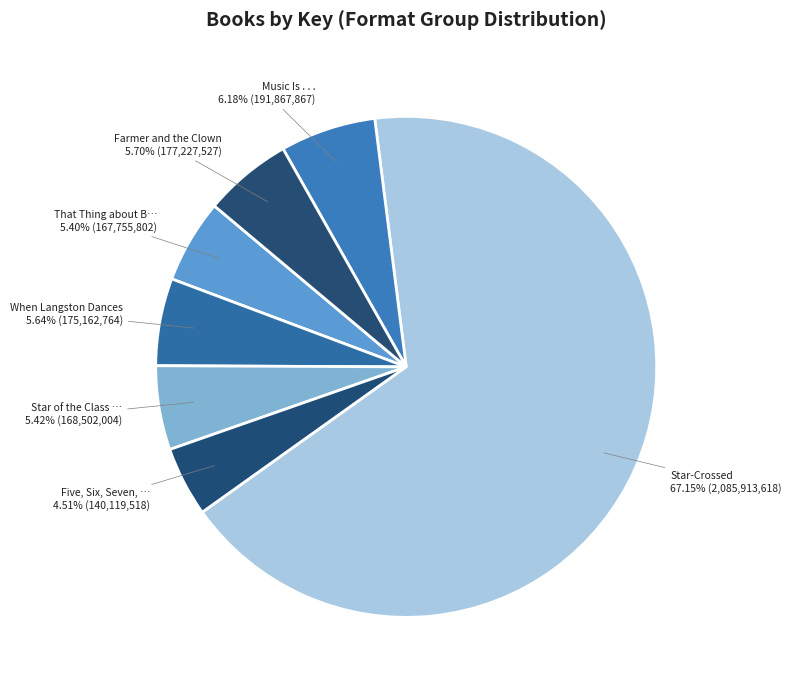

How many slices are in this pie chart?

7